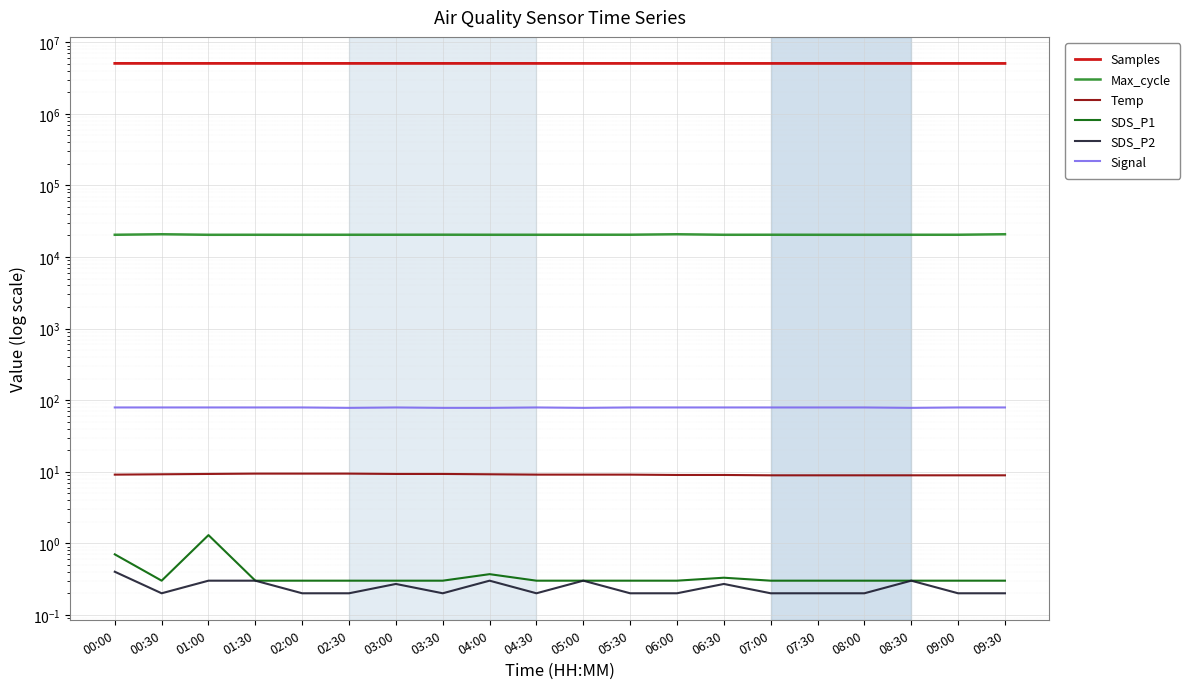

What is the label of the 6th point from the right?

07:00